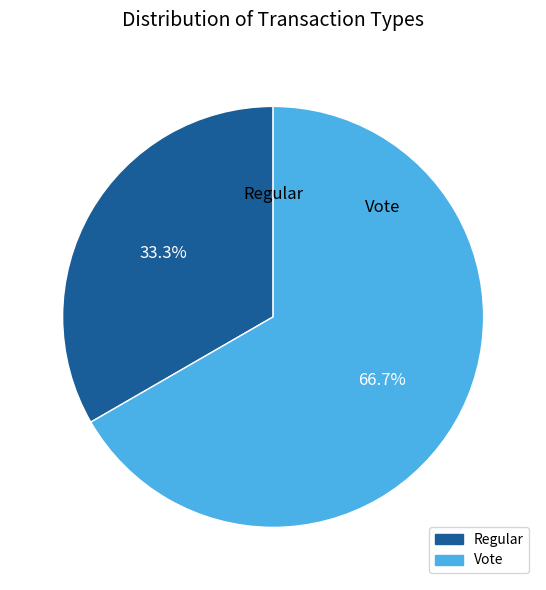

What is the ratio of the value at Regular to the value at Vote?

0.5